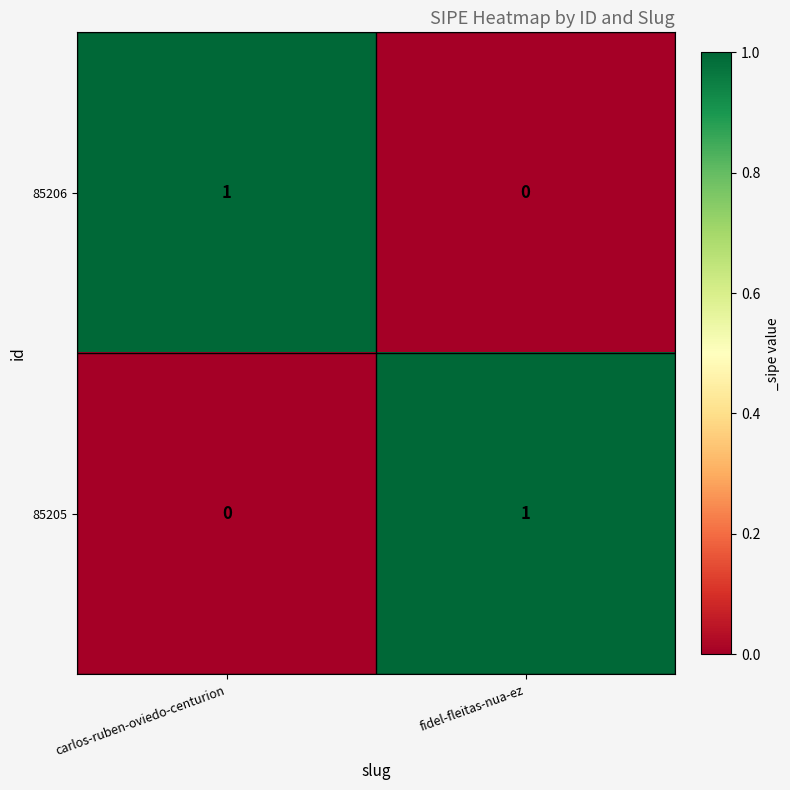

Reading left to right, transcribe all the data shown in this chart.

85206: carlos-ruben-oviedo-centurion=1	fidel-fleitas-nua-ez=0
85205: carlos-ruben-oviedo-centurion=0	fidel-fleitas-nua-ez=1